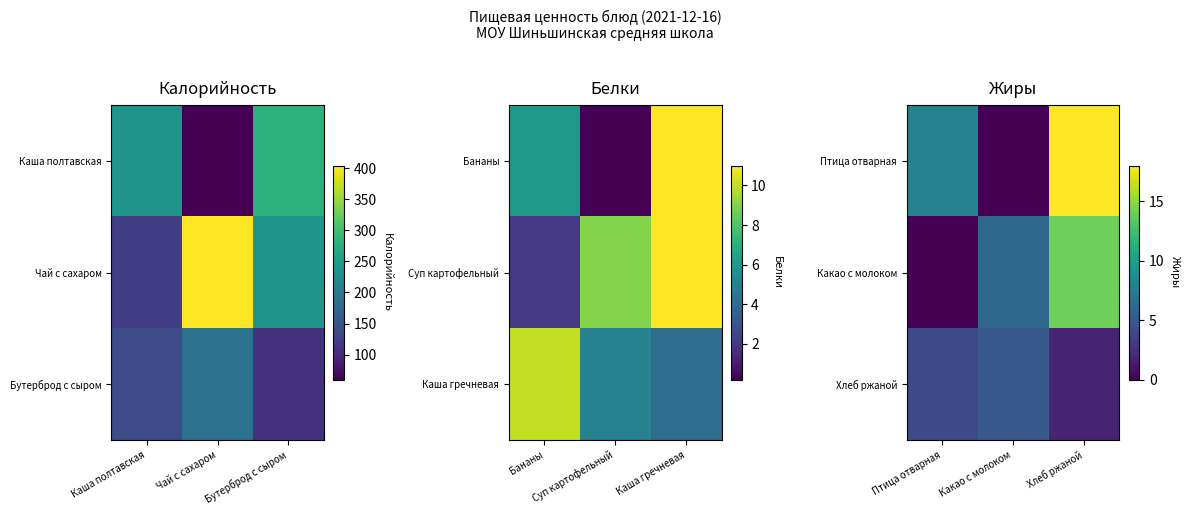

At how many categories does at least one series exceed 6?

2